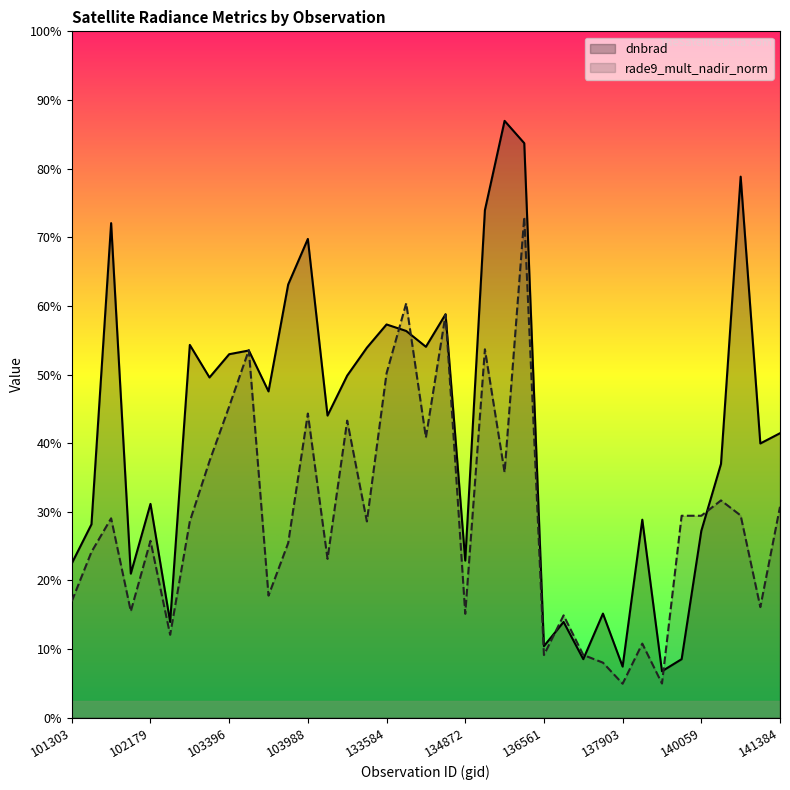

What are all the series names shown in the legend?

dnbrad, rade9_mult_nadir_norm